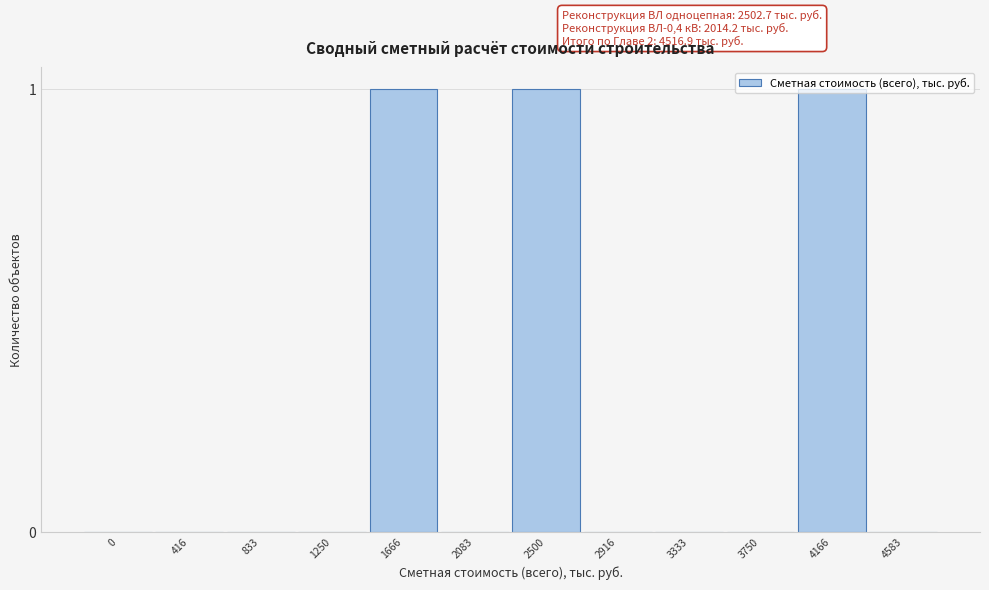

What is the change in value from 416 to 1666?

+1